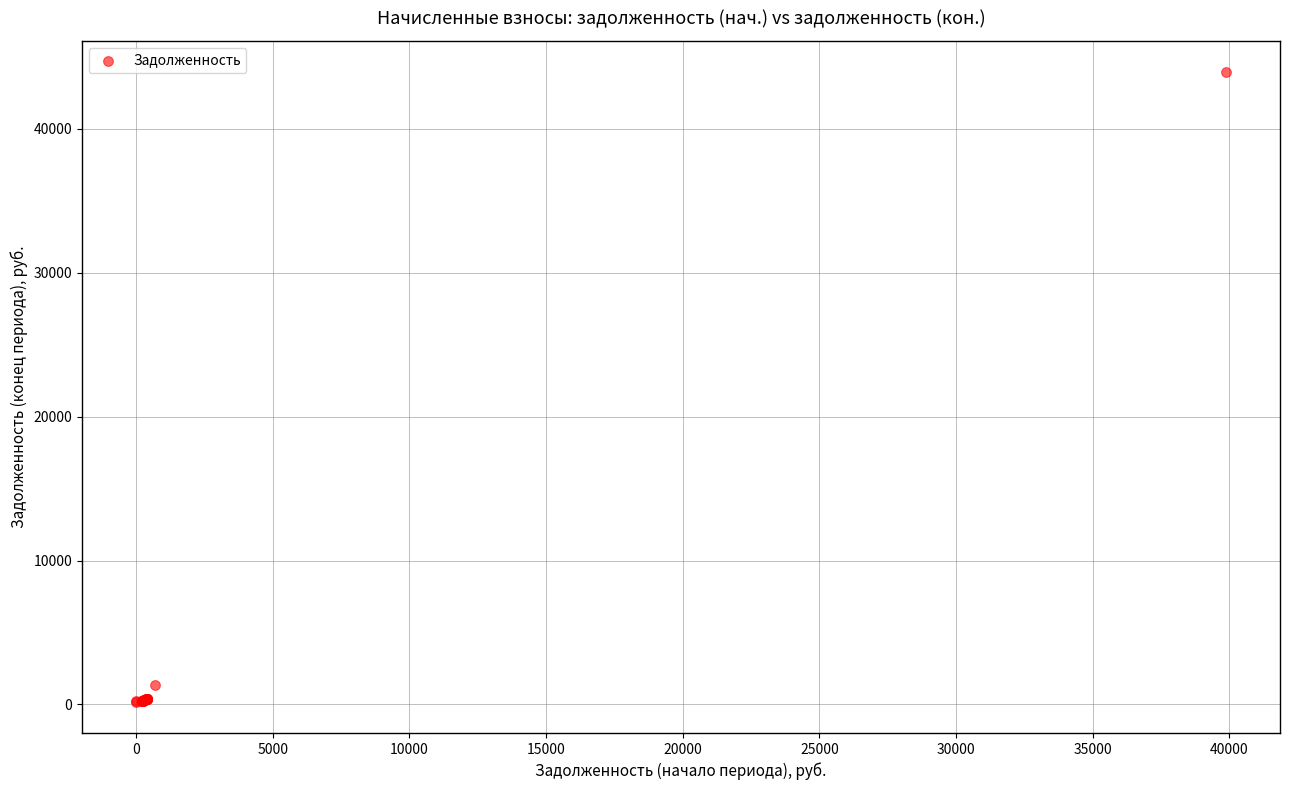

What Y value in the scatter plot is closest to 22055?

1355.1